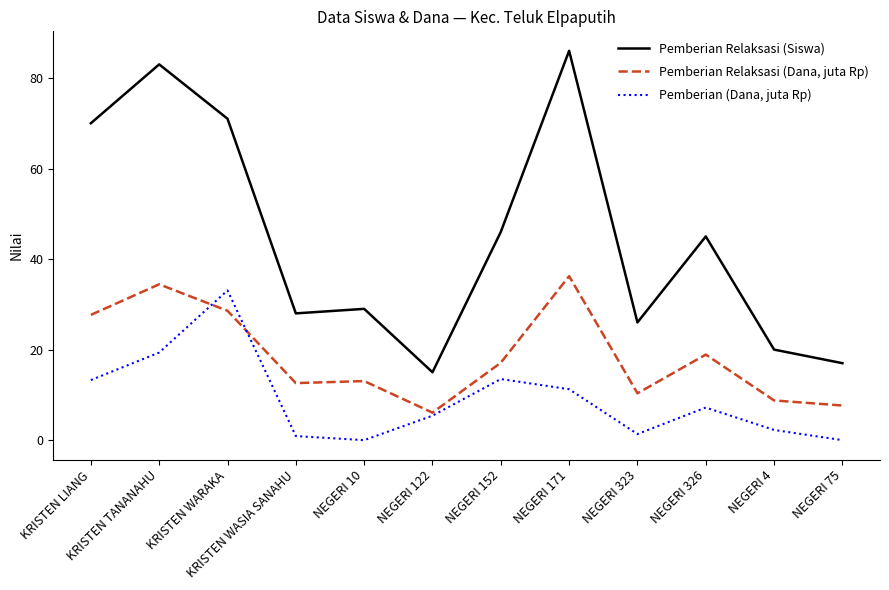

Is it true that Pemberian Relaksasi (Dana, juta Rp) equals 18.9 at NEGERI 326?

True